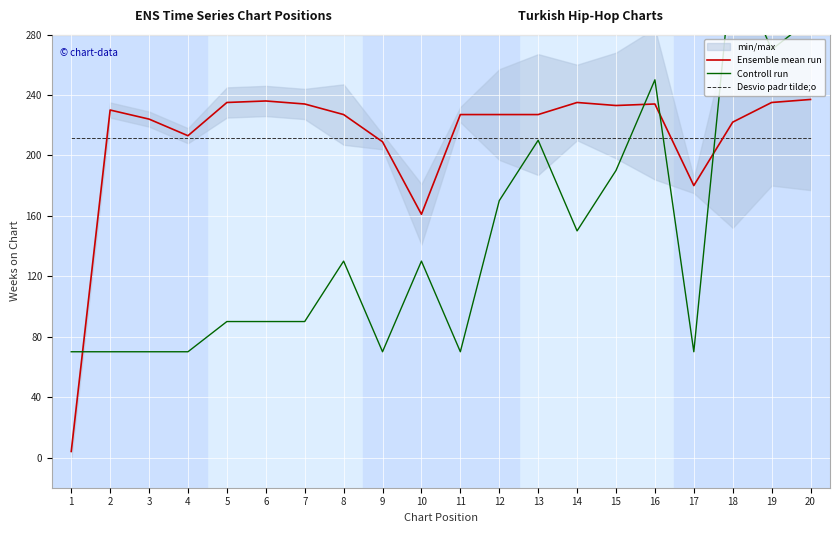

Rank the series at 8 from lowest to highest value.

Controll run, Desvio padr tilde;o, Ensemble mean run